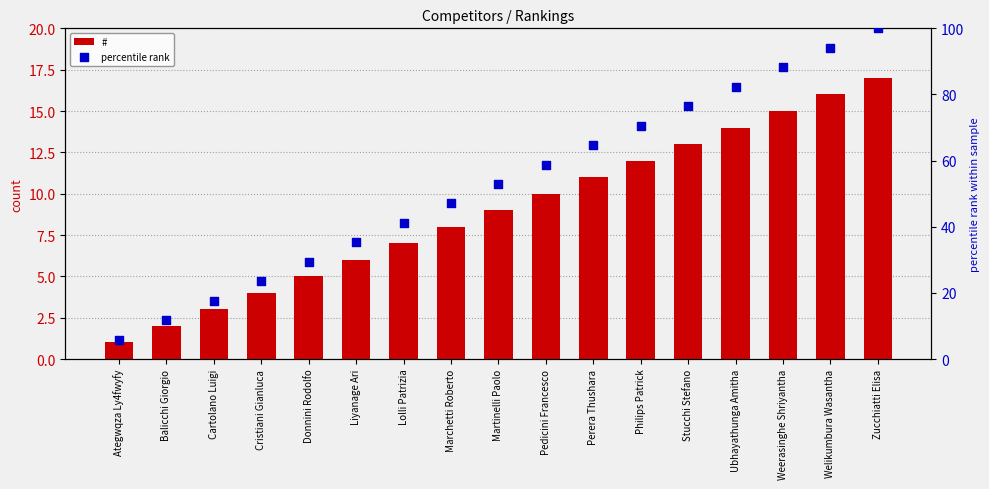

At which category is the sum across all series the highest?

Zucchiatti Elisa